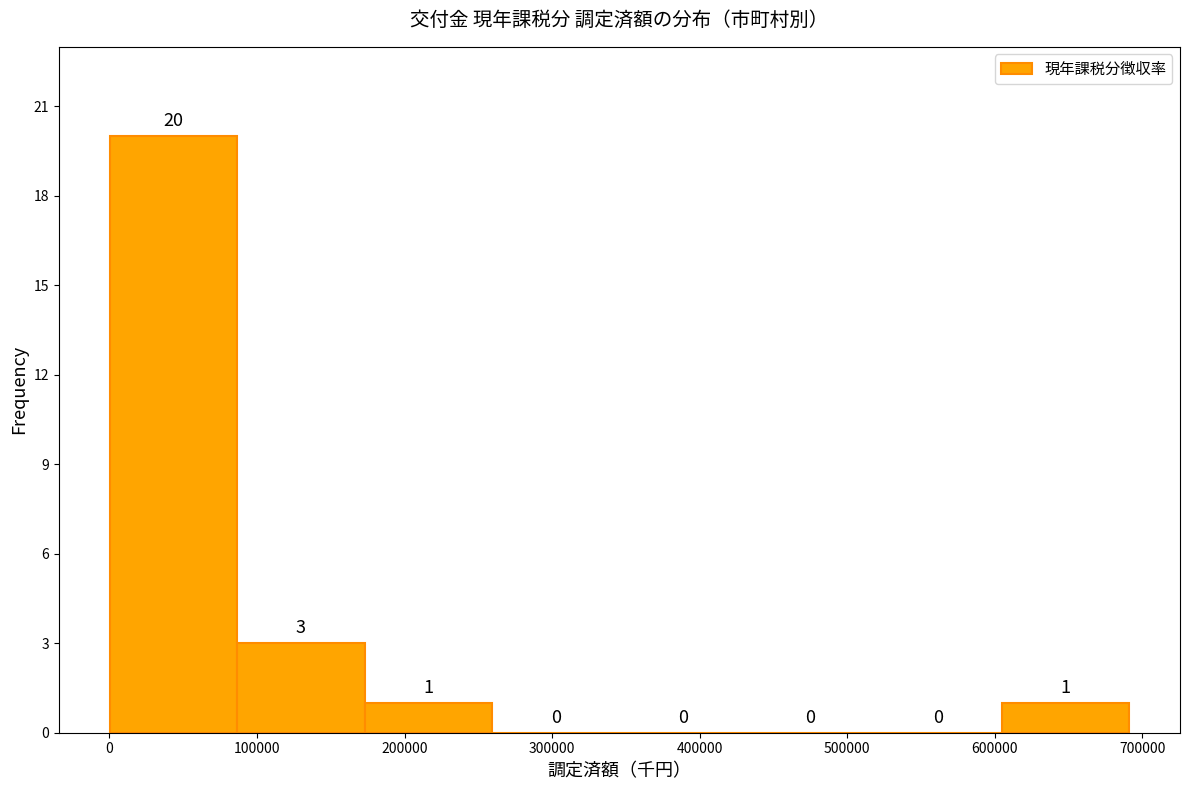

What is the height of the bar covering 0 to 90000 on the x-axis? The bar edges are not printed on the chart, so give them approximately, as read against the axis.

20